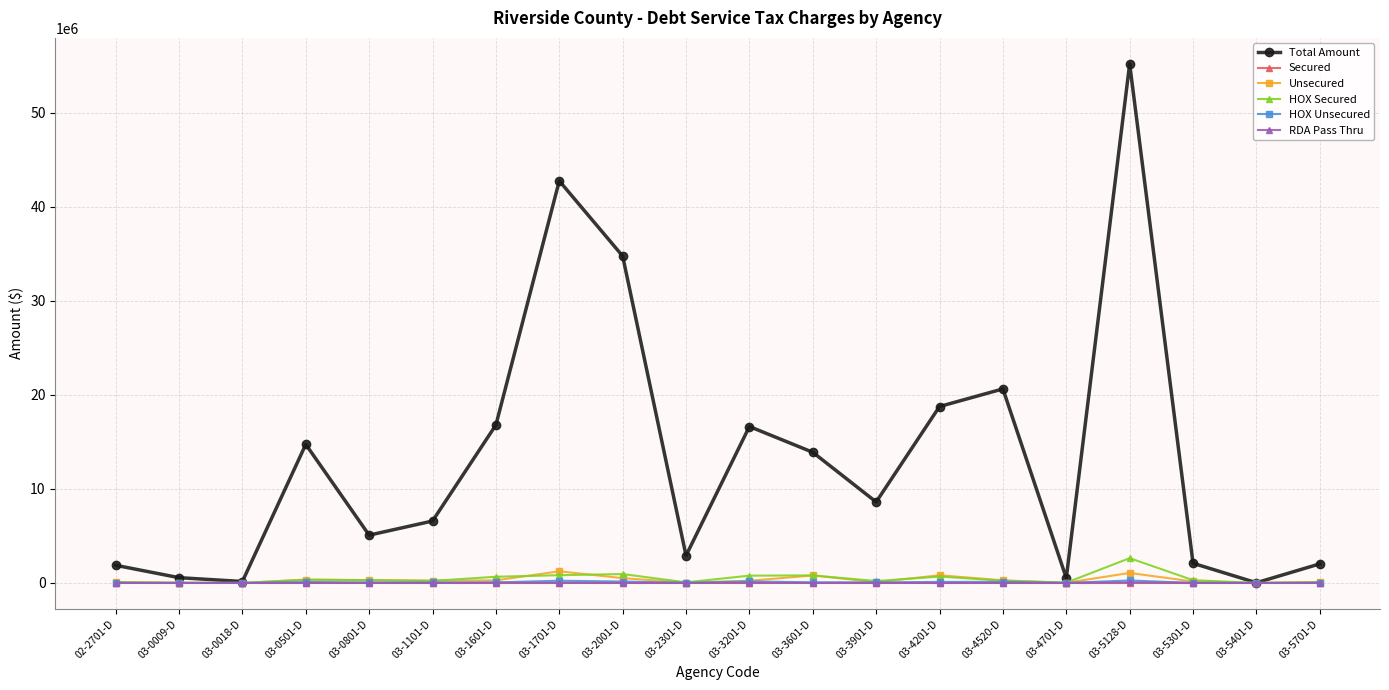

Count the number of data series in this chart.

6